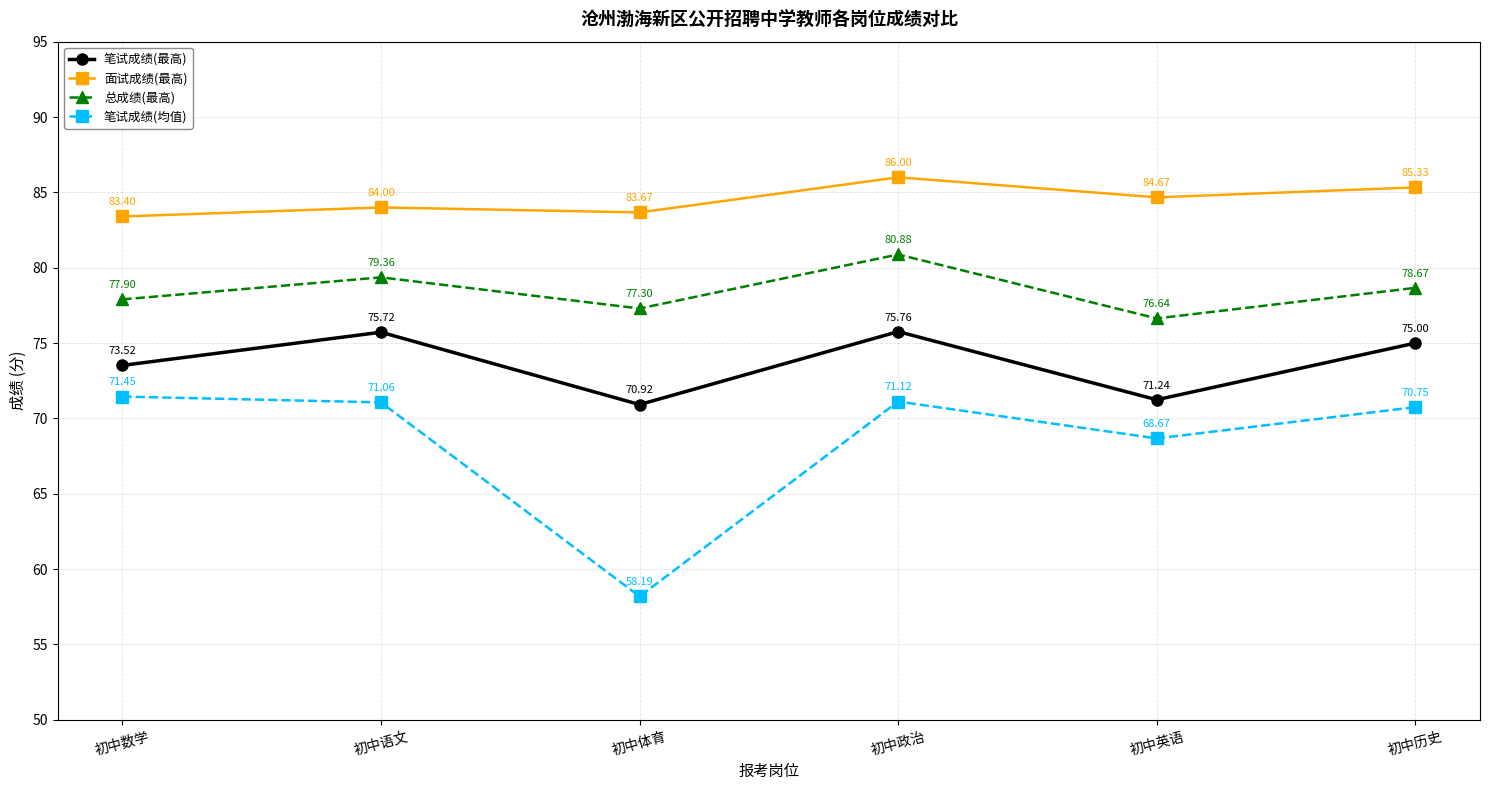

List the labels in order of 总成绩(最高) value, smallest first.

初中英语, 初中体育, 初中数学, 初中历史, 初中语文, 初中政治